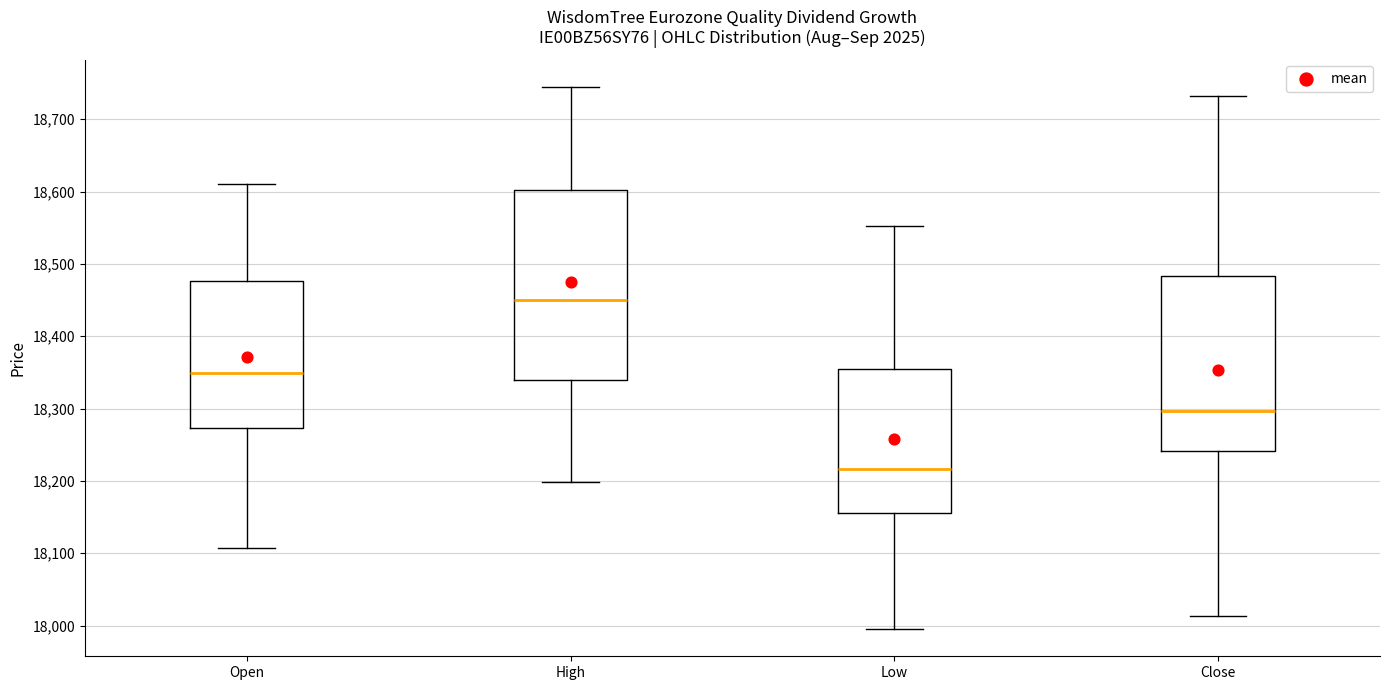

Where does the lower whisker of the box for Low end on the y-axis? The values are not printed on the chart, so give them approximately, as read against the axis.

18000